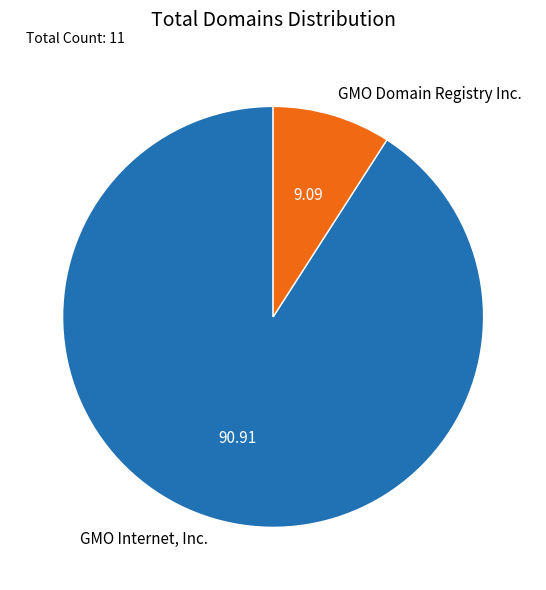

Does any single category account for the majority?

Yes